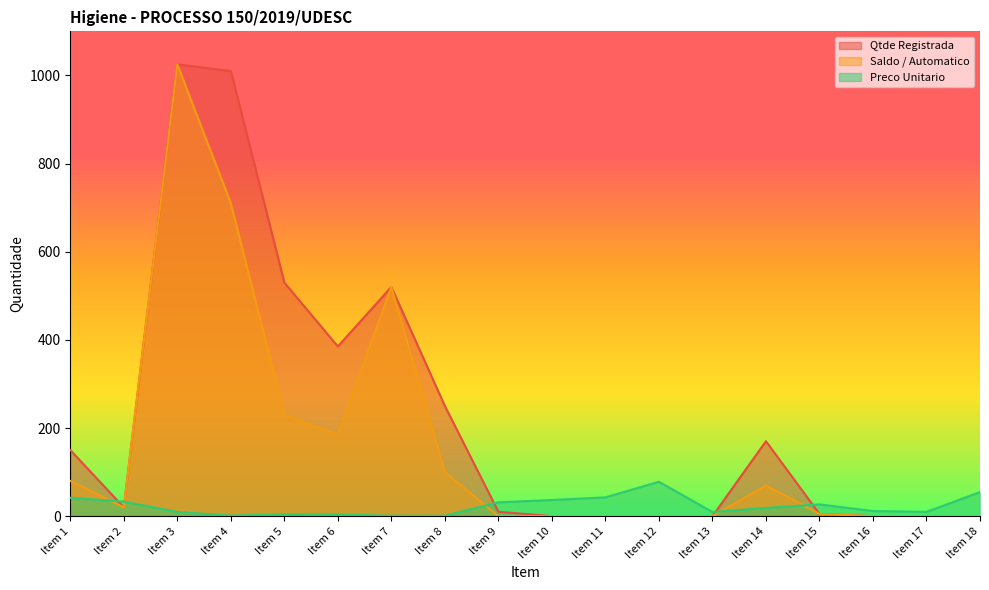

The Preco Unitario series shows 0.5 at Item 7. True or false?

False